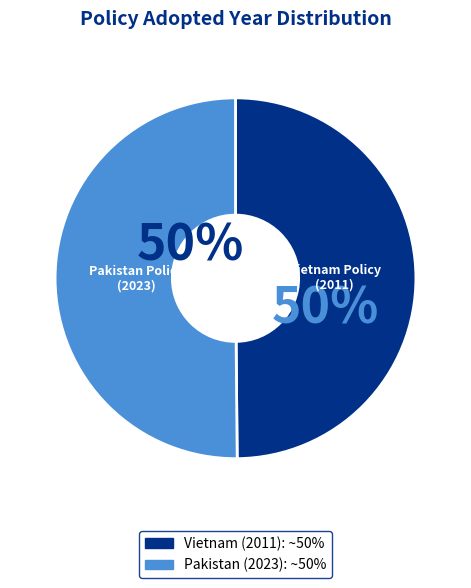

To the nearest percent, what portion does Vietnam Policy (2011) represent?

50%